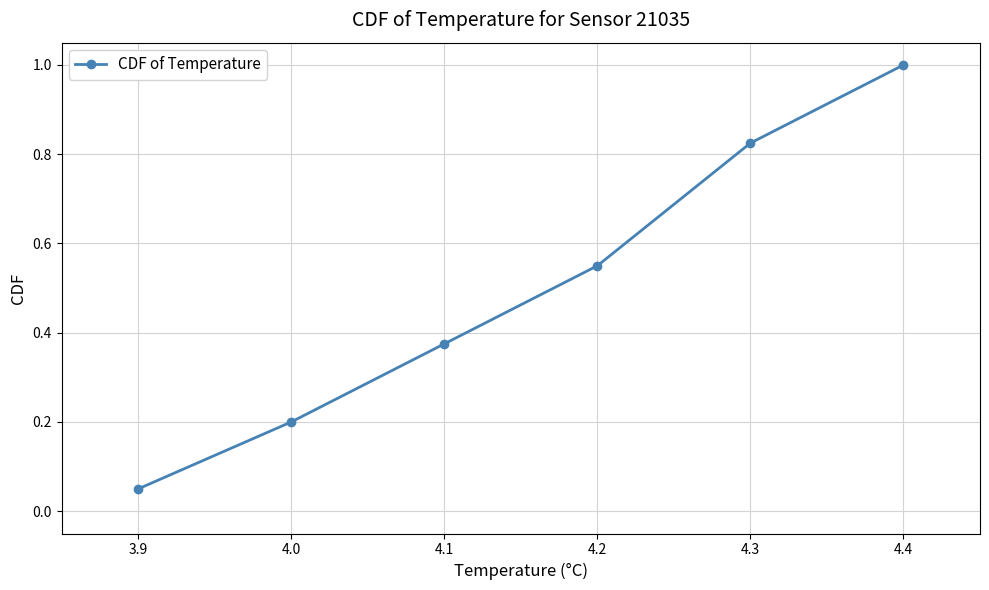

True or false: there are more than 0 points higher than both neighbors.

False